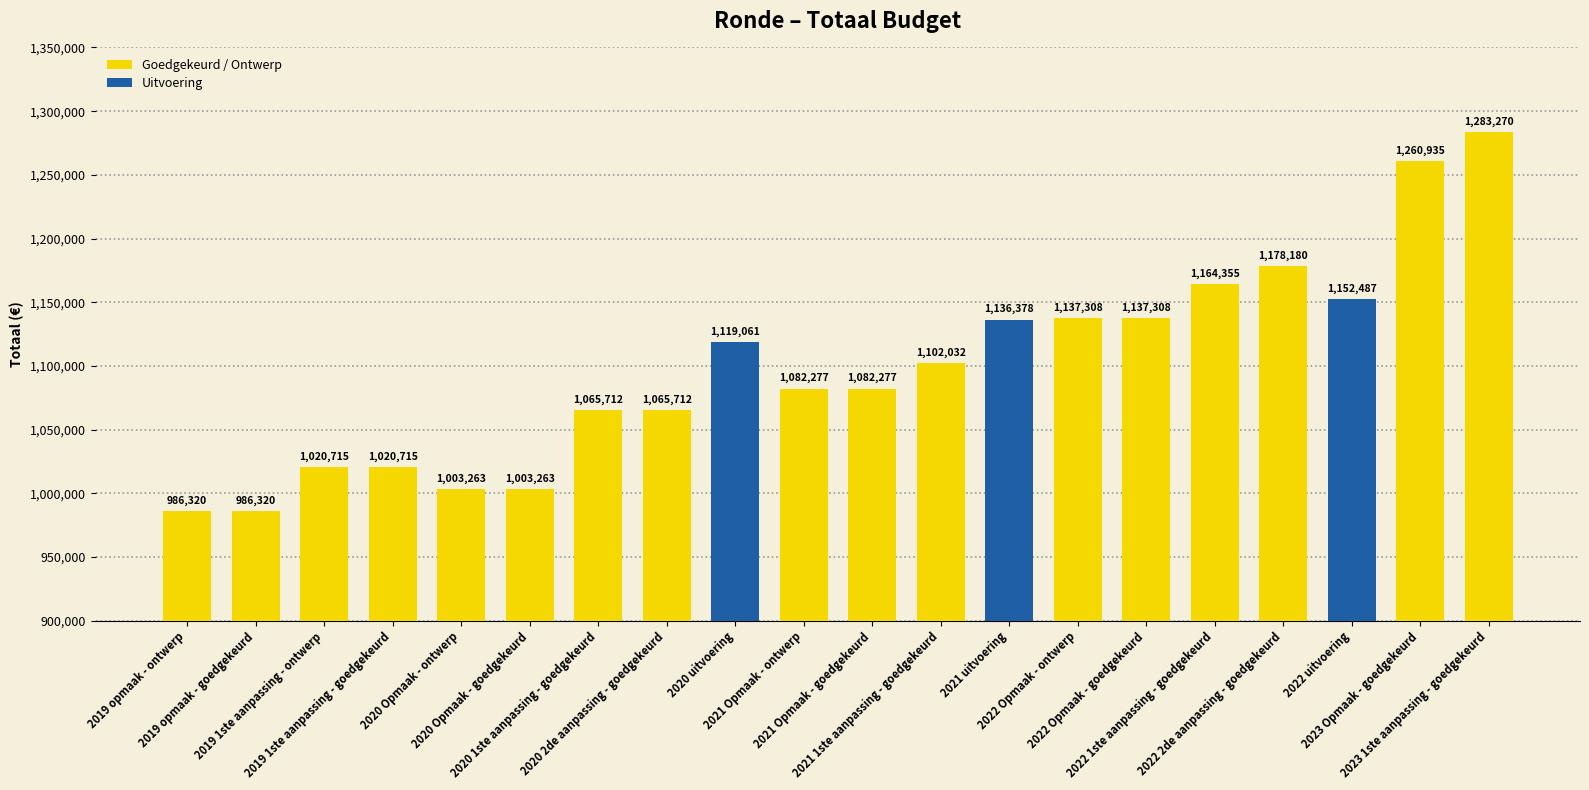

What value does the data have at 2021 uitvoering?

1136378